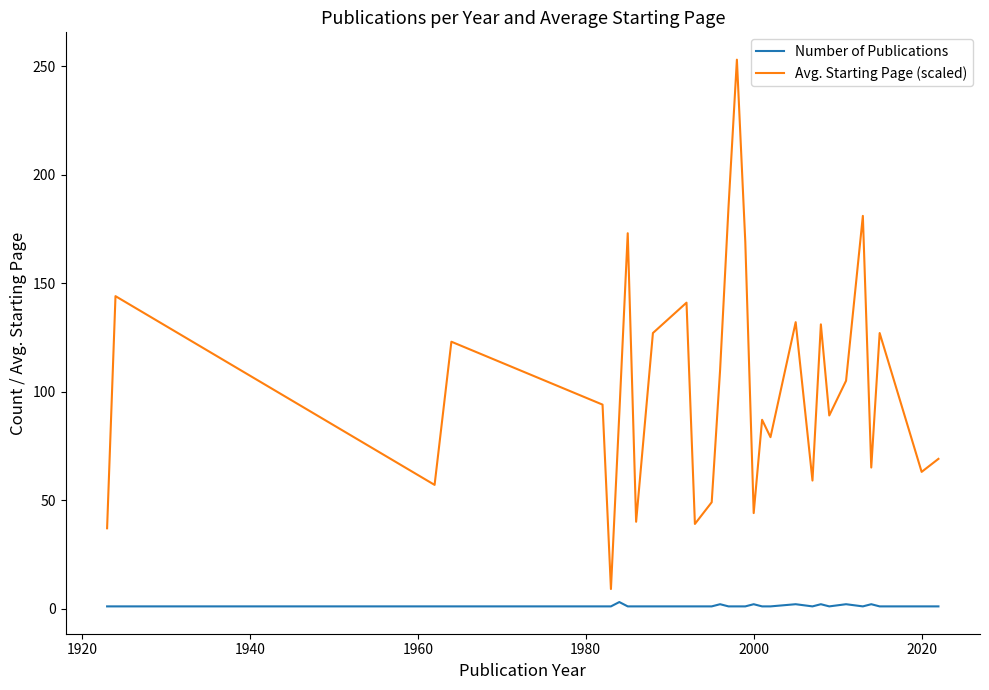

List the series in order of their overall mean, lowest first.

Number of Publications, Avg. Starting Page (scaled)